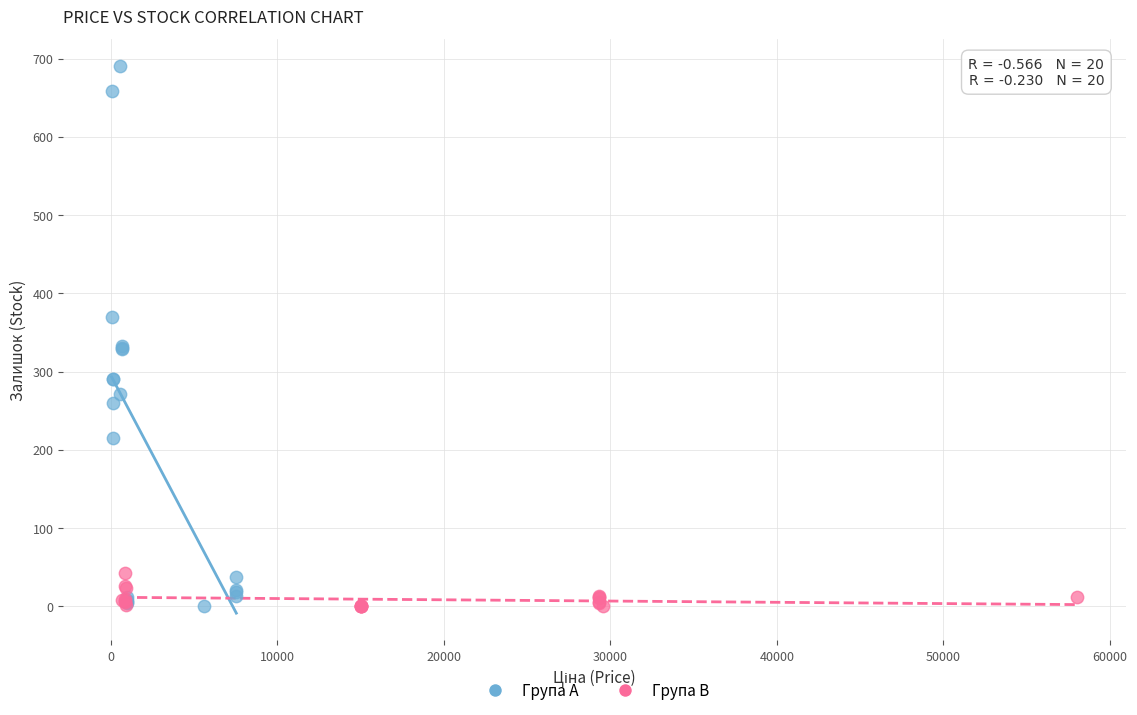

Which series reaches the maximum Y coordinate?

Група A